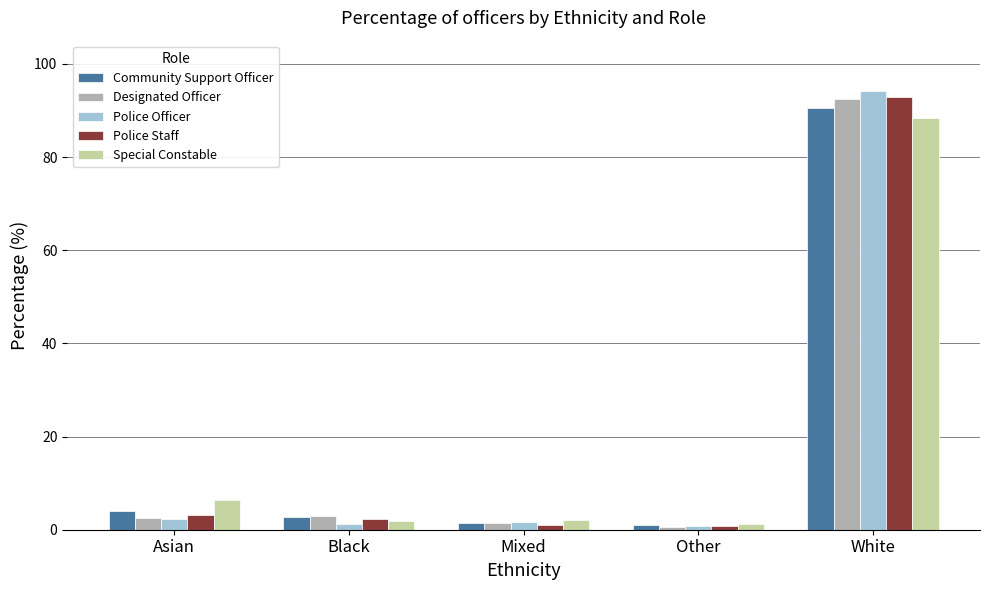

Where does the Police Staff series first go above 2?

Asian